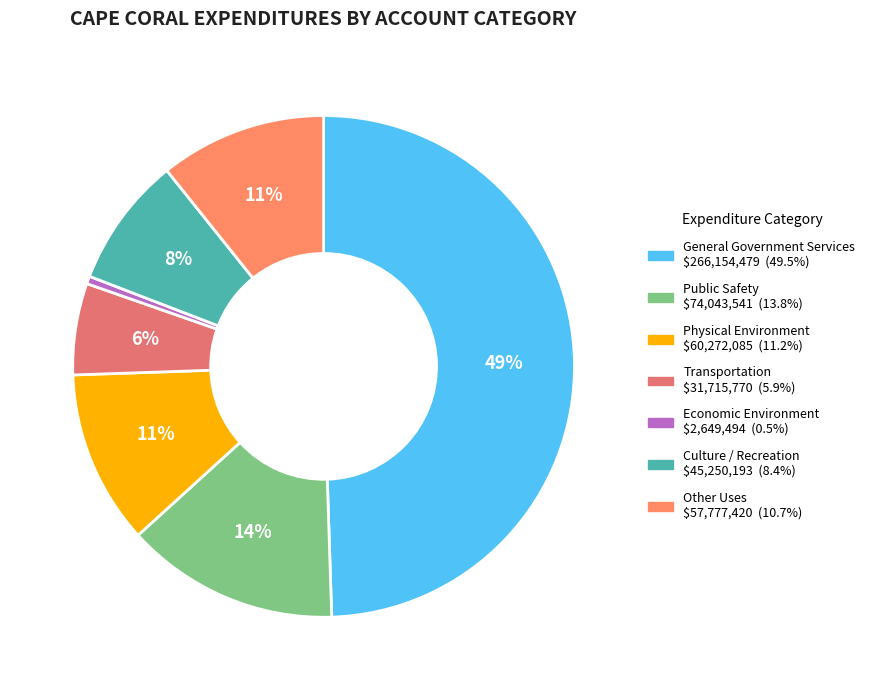

What is the total percentage of Public Safety and Physical Environment?

25.0%